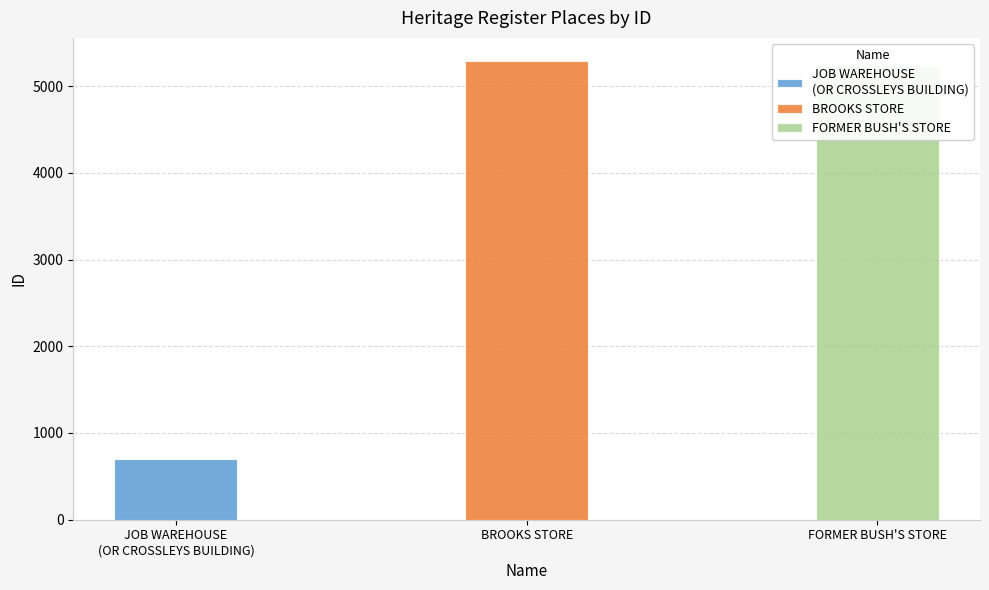

Does the chart contain stacked bars?

No